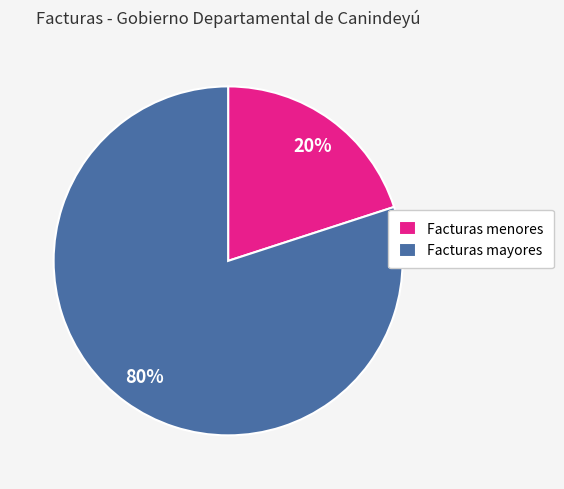

What is the smallest slice in the pie chart?

Facturas menores